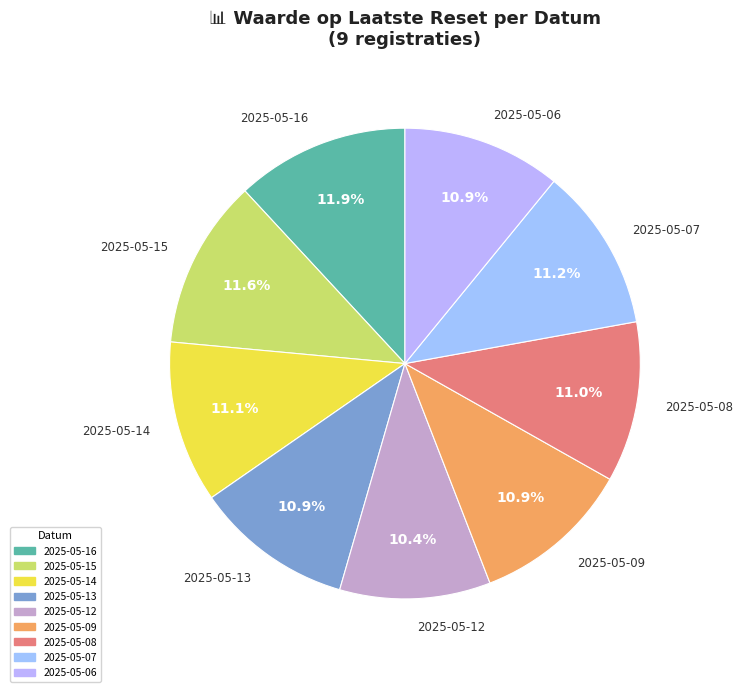

Approximately how many times larger is the value at 2025-05-08 compared to 2025-05-06?

1.0